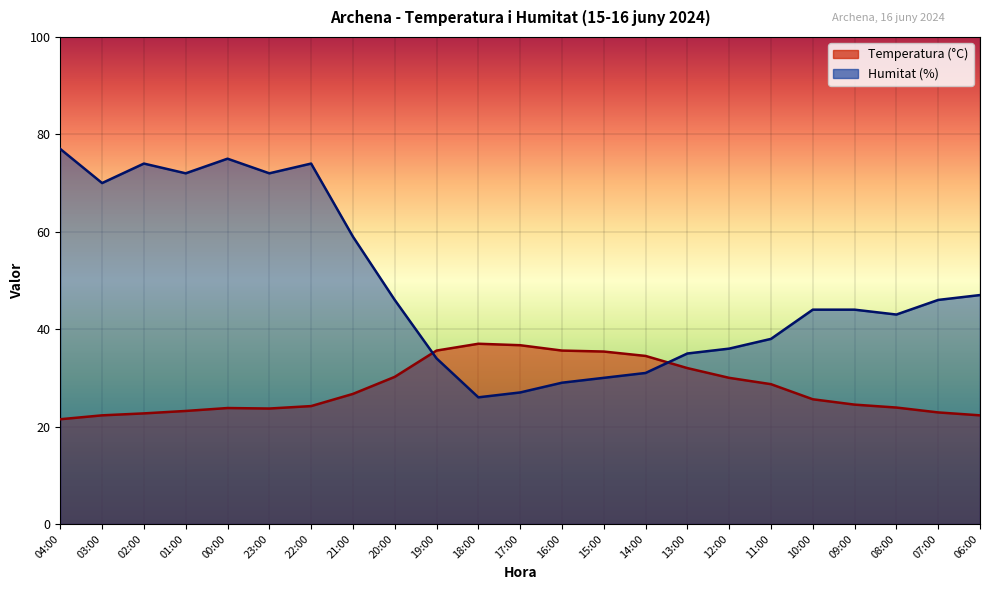

Is it true that Humitat (%) equals 60.2 at 08:00?

False